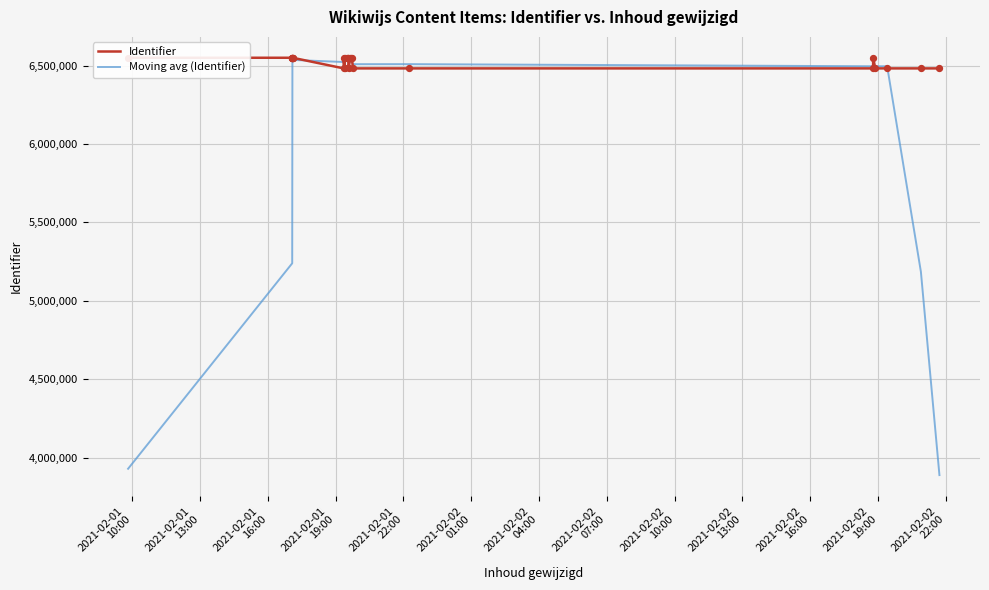

What are all the series names shown in the legend?

Identifier, Moving avg (Identifier)